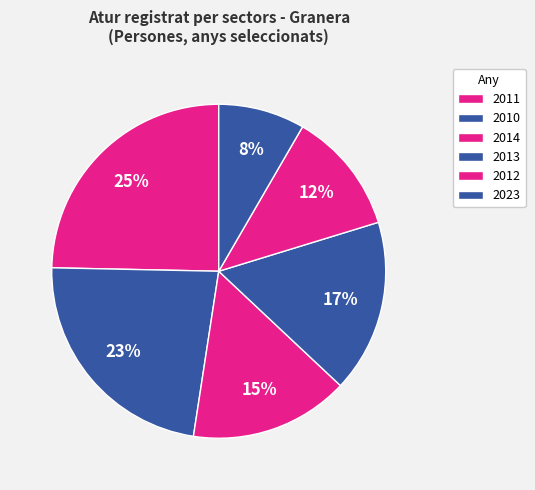

How many slices are in this pie chart?

6